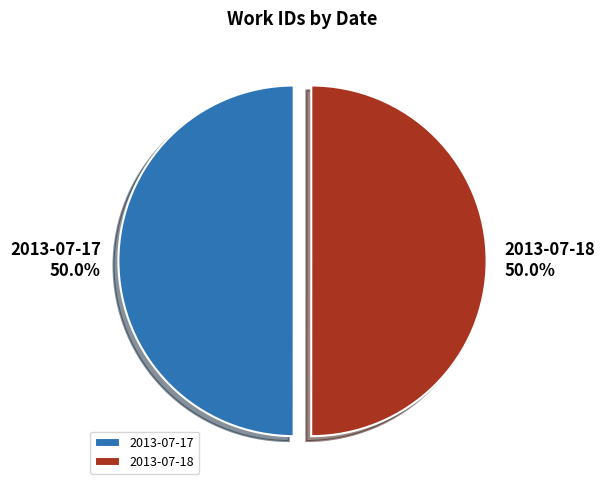

True or false: 2013-07-18 accounts for 56% of the total.

False